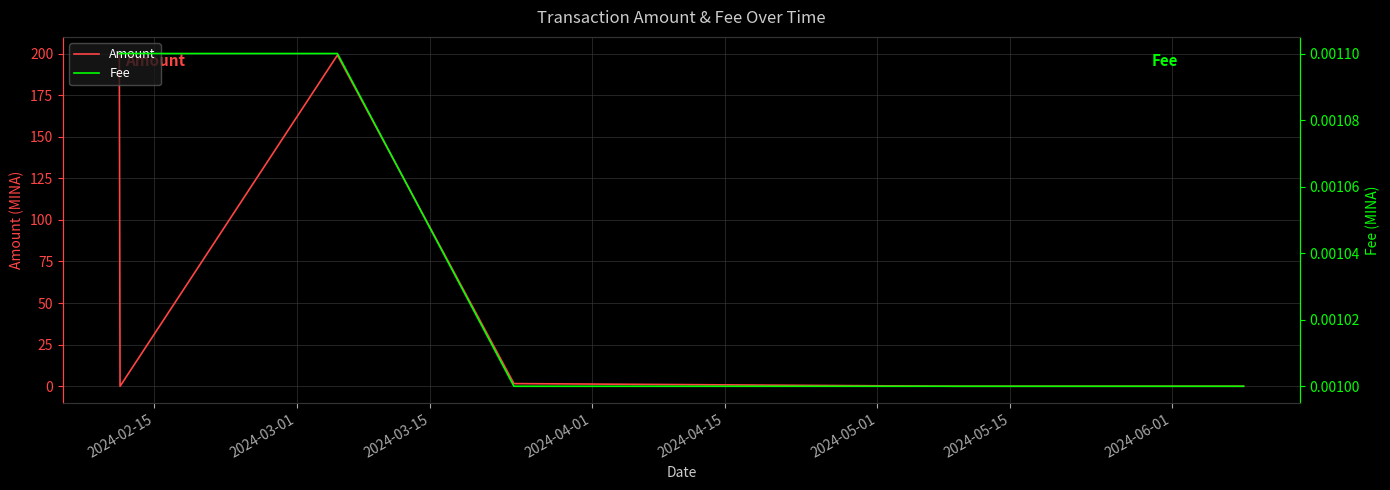

The Fee series shows 0.0 at 2024-03-15. True or false?

False